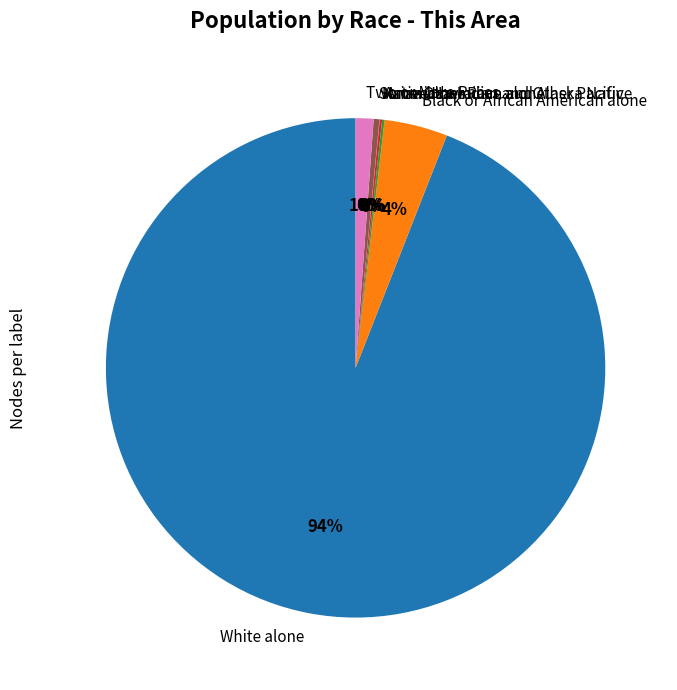

Which slice is the largest?

White alone